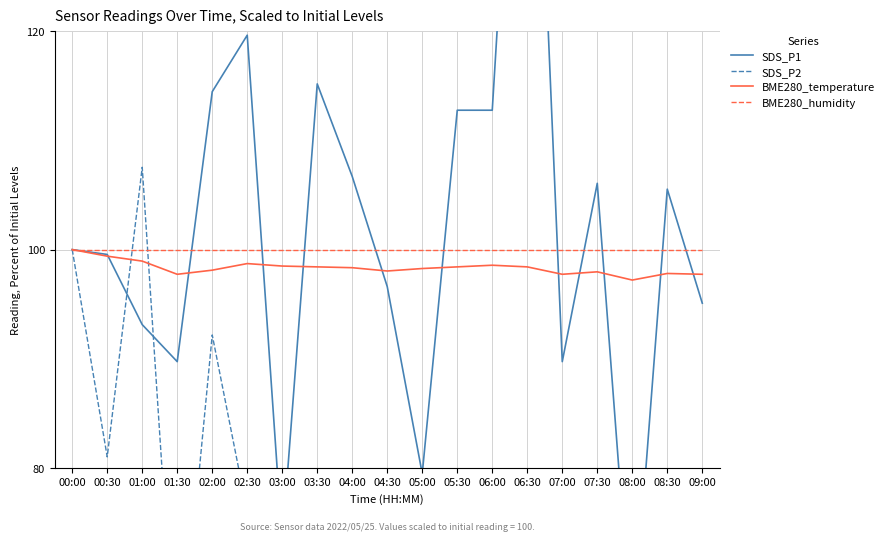

What is the difference between the maximum and second lowest values in the SDS_P1 series?

92.1